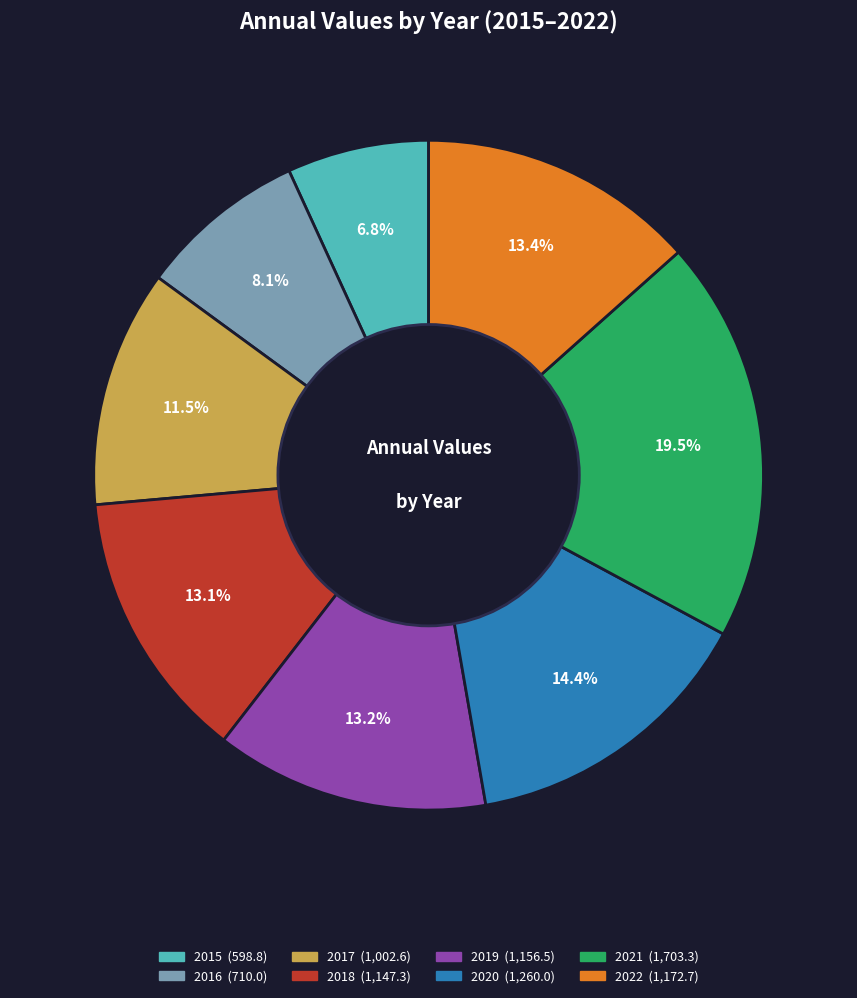

Does 2017 represent more than half of the total?

No